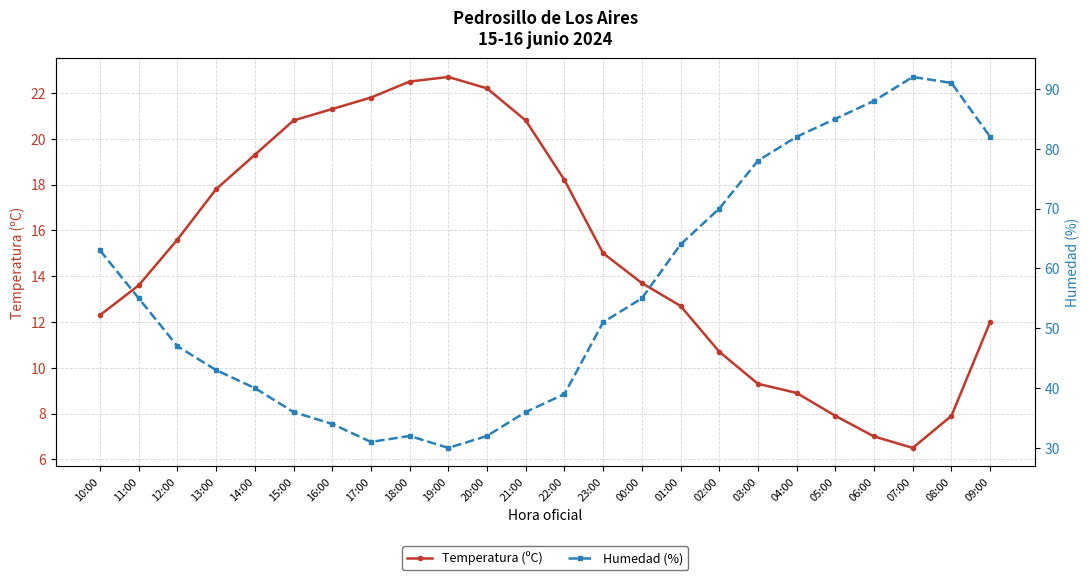

What is the lowest value of the Humedad (%) series?

30.0